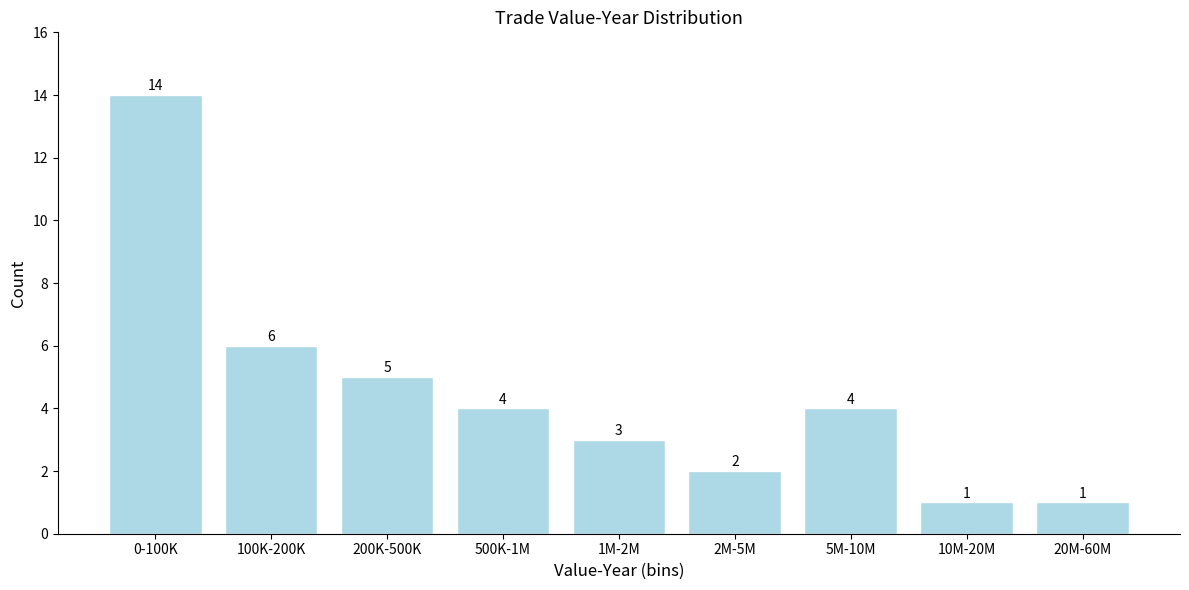

Reading right to left, list all the values displayed in this chart.

1	1	4	2	3	4	5	6	14